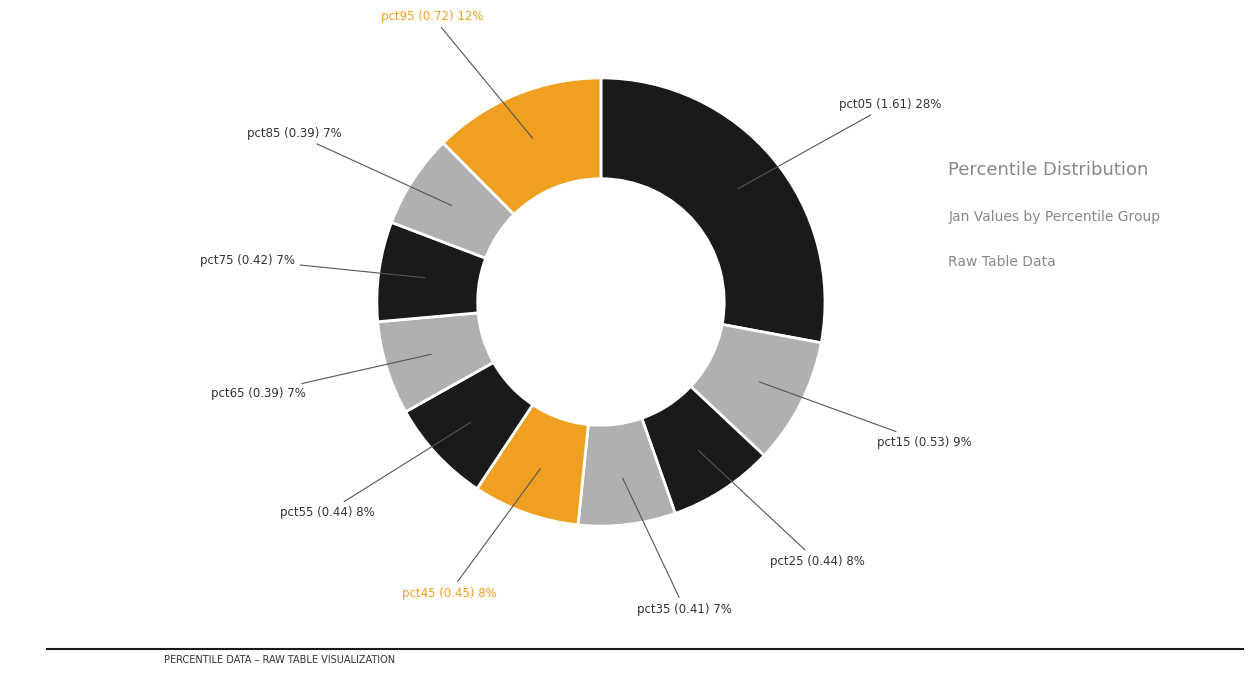

Count the number of slices in the pie.

10